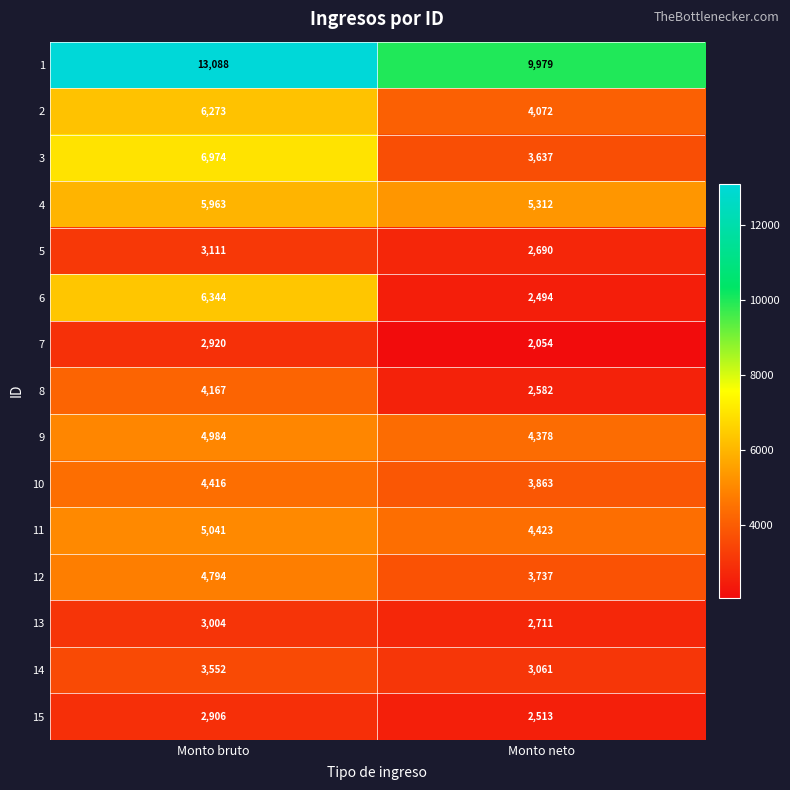

Is it true that 5 equals 681 at Monto bruto?

False